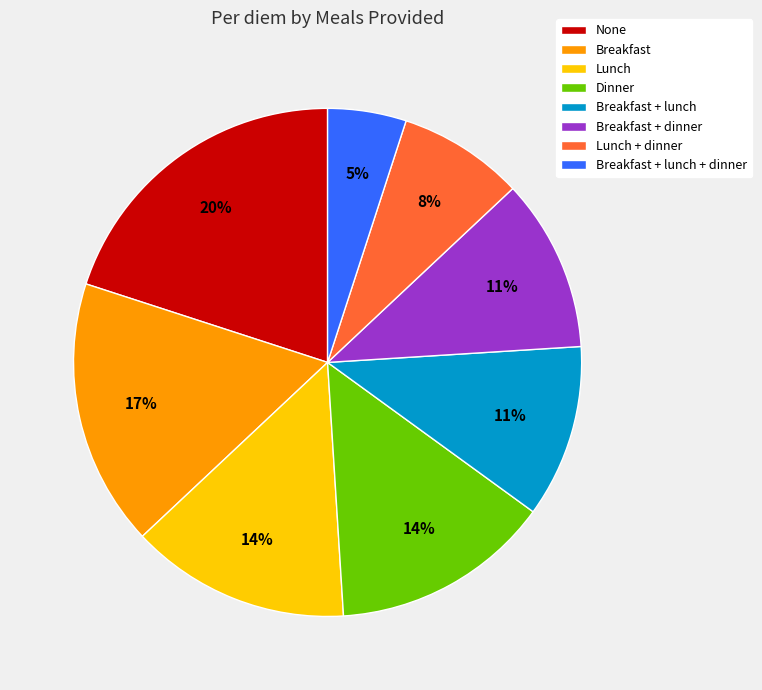

How many segments does this pie chart have?

8